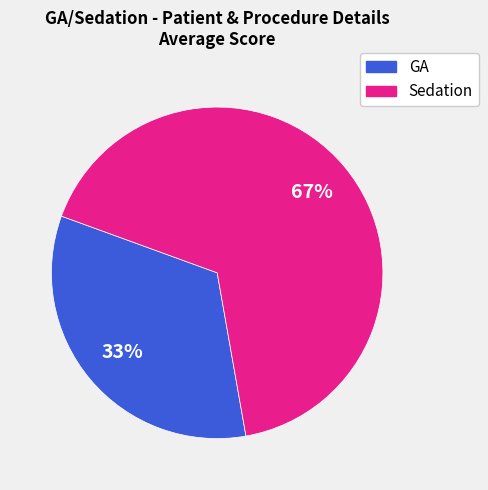

True or false: GA accounts for 33% of the total.

True